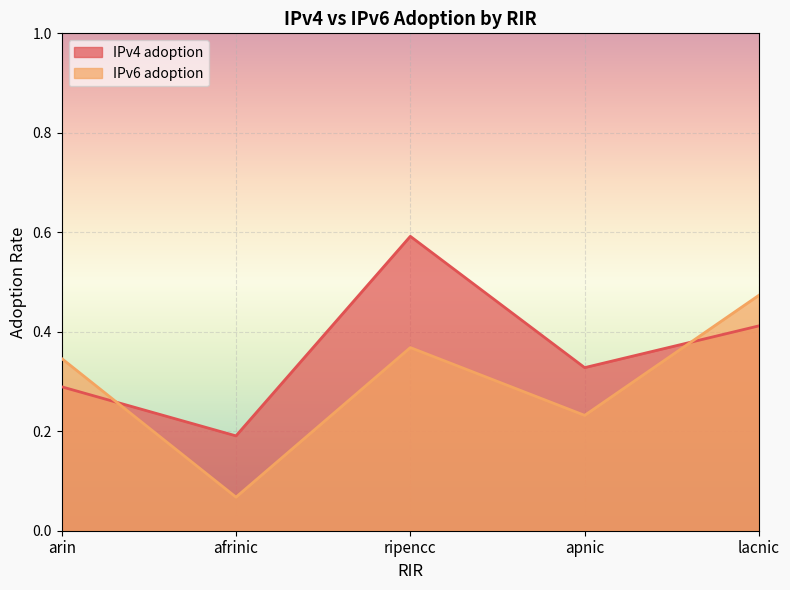

What value does the IPv6 adoption series have at apnic?

0.2